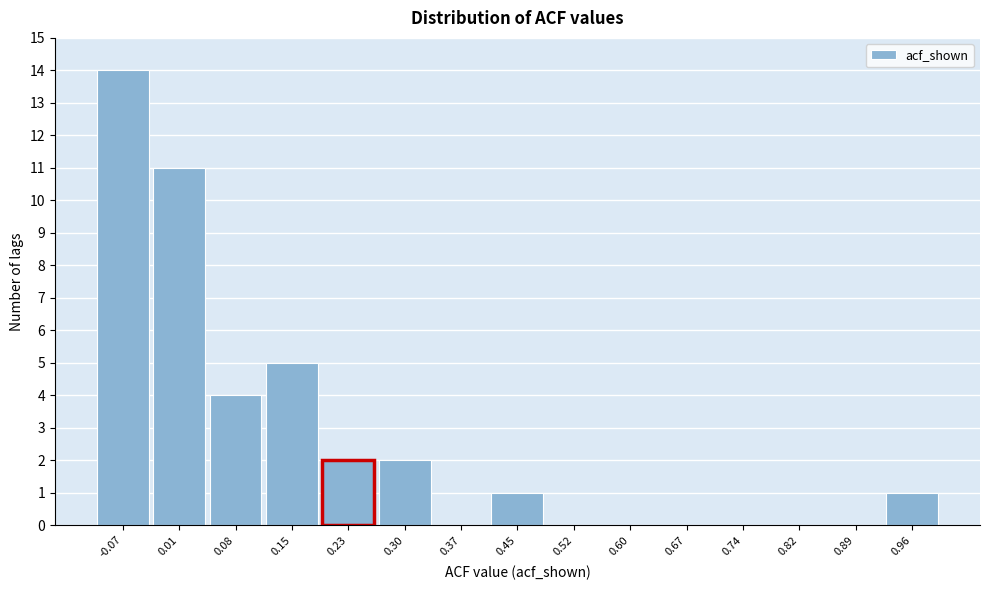

Reading left to right, list every bar in this chart as the range it spans on the x-axis followed by its height. Neither the bar edges nor the heights are printed on the chart, so give them approximately, as read against the axes.

-0.10 to -0.03: 14
-0.03 to 0.04: 11
0.04 to 0.12: 4
0.12 to 0.19: 5
0.19 to 0.26: 2
0.26 to 0.34: 2
0.34 to 0.41: 0
0.41 to 0.49: 1
0.49 to 0.56: 0
0.56 to 0.63: 0
0.63 to 0.71: 0
0.71 to 0.78: 0
0.78 to 0.85: 0
0.85 to 0.93: 0
0.93 to 1.00: 1